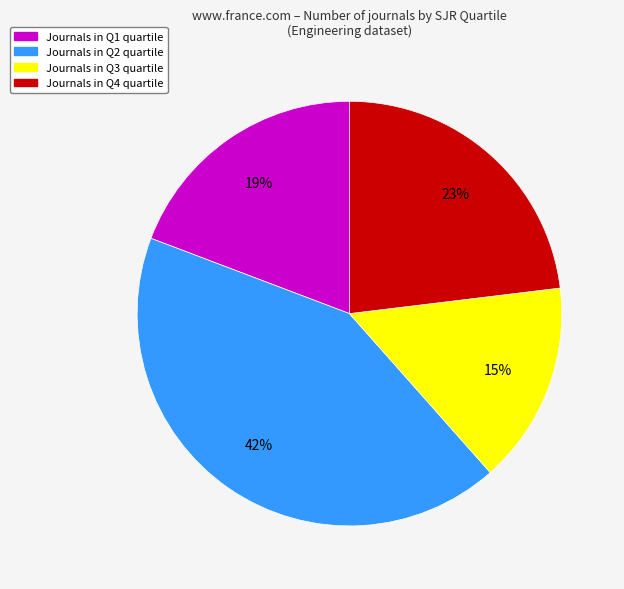

Is there any slice that represents more than half of the pie?

No